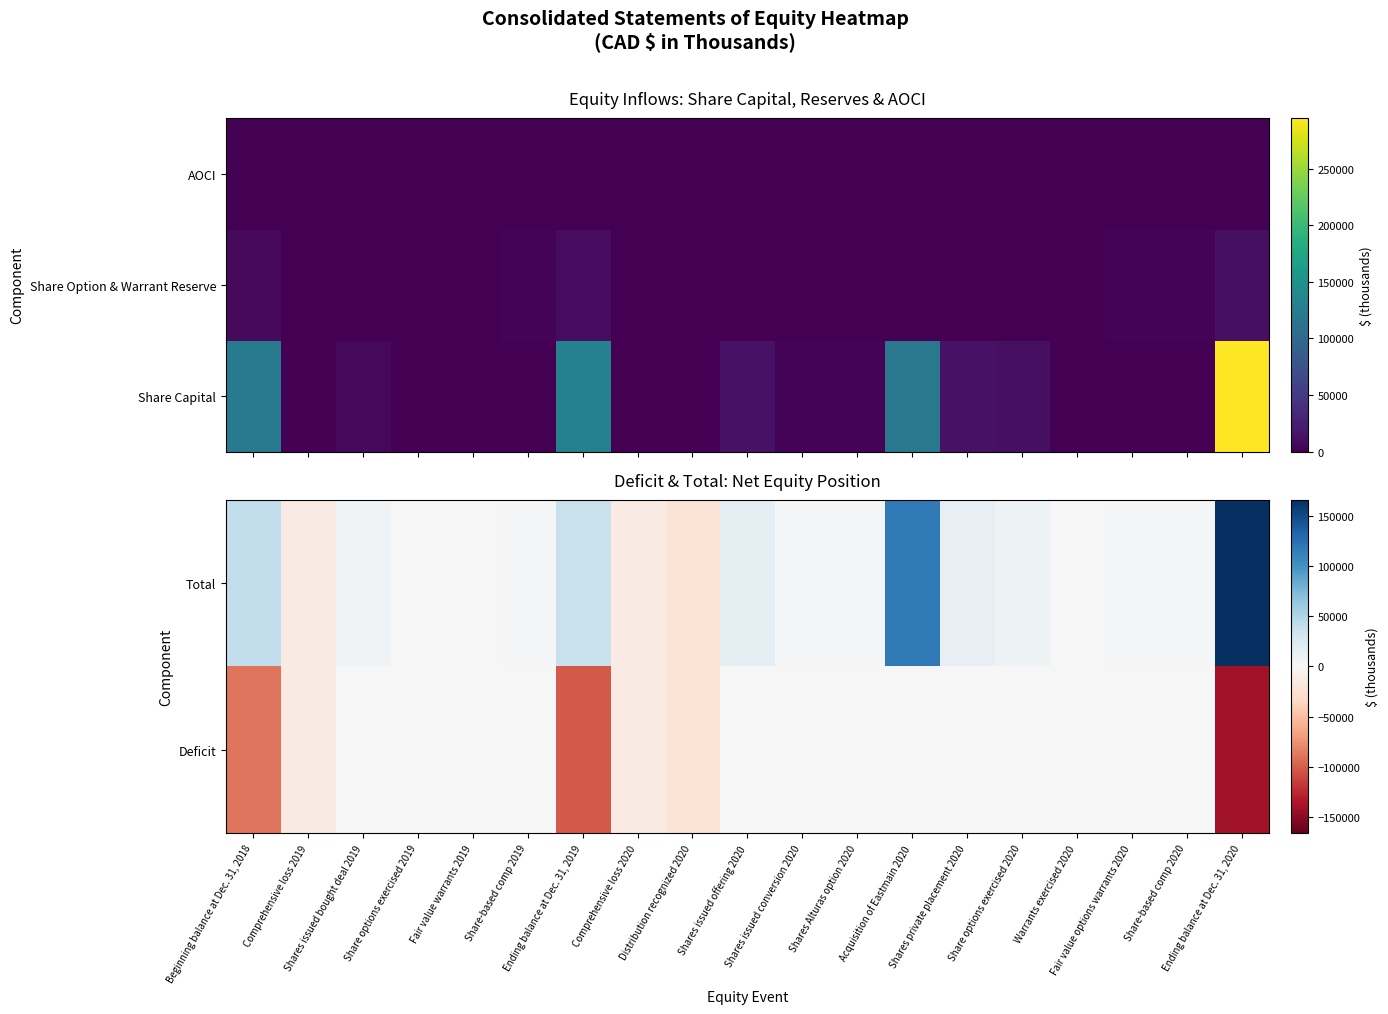

Which category has the highest value across all series?

Ending balance at Dec. 31, 2020